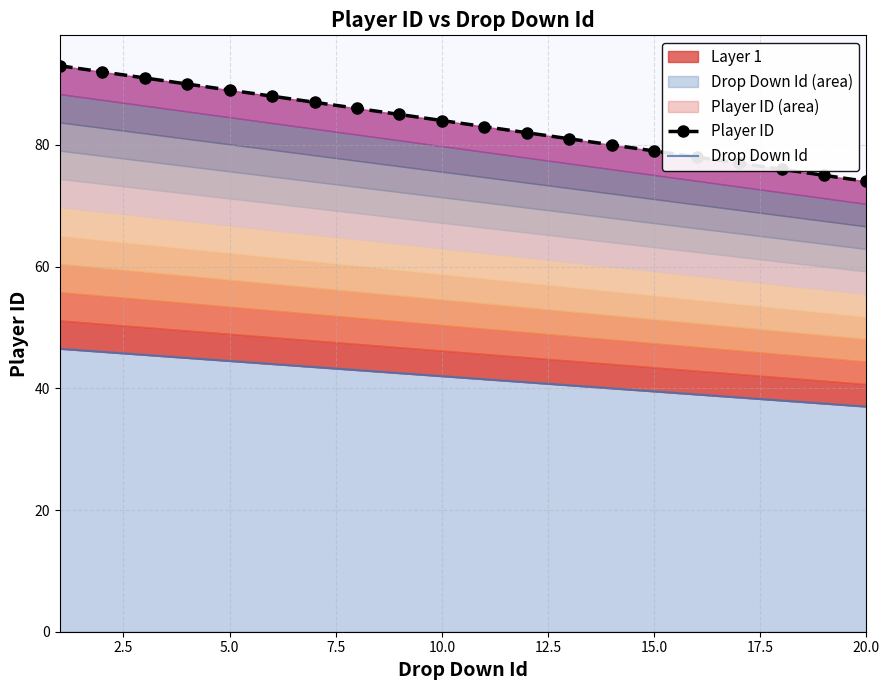

What is the difference between the second highest and second lowest values in the Drop Down Id series?

8.5